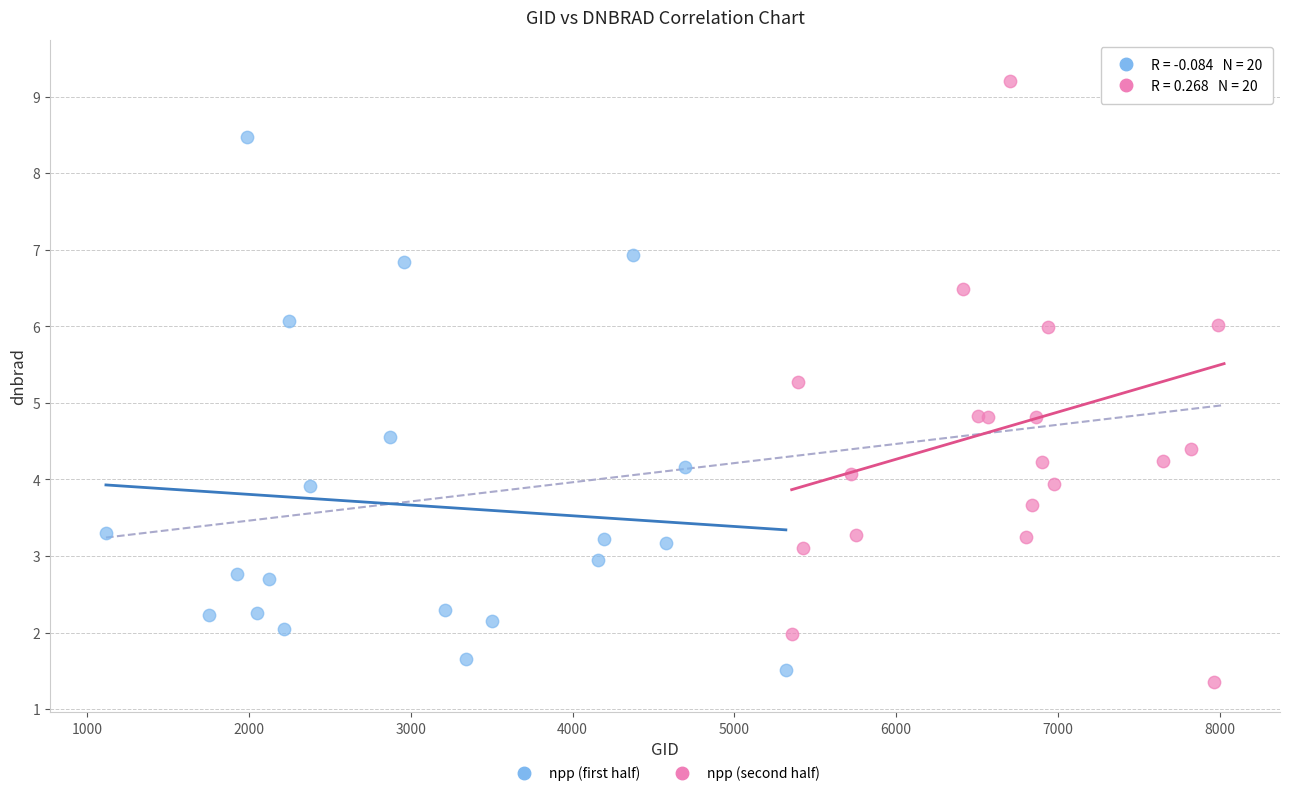

Which series has the widest spread of Y values?

npp (second half)